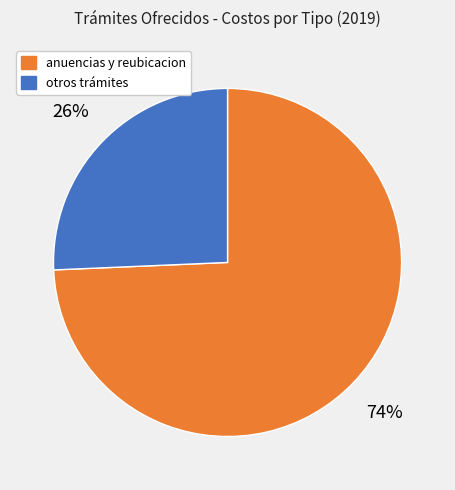

Is there any slice that represents more than half of the pie?

Yes